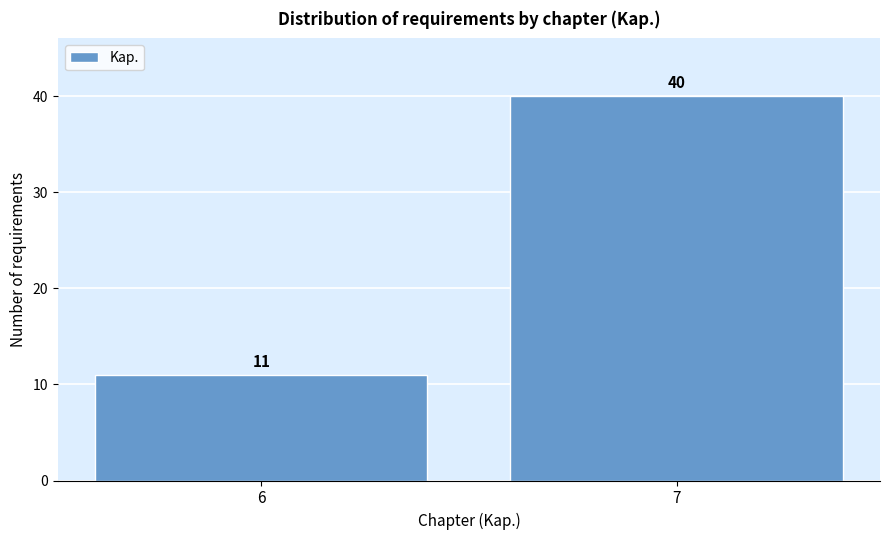

Reading left to right, list all the values displayed in this chart.

6=11	7=40